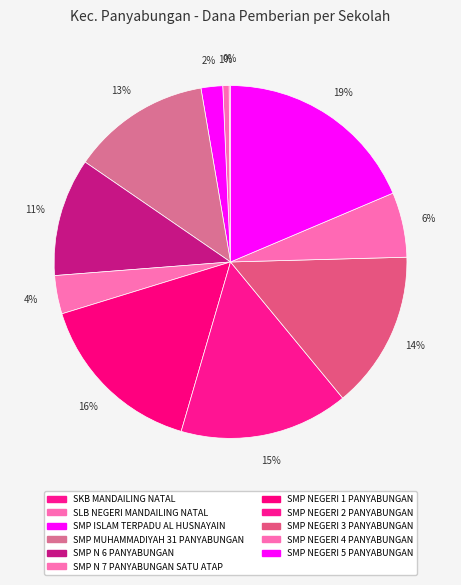

True or false: SMP NEGERI 1 PANYABUNGAN accounts for 16% of the total.

True